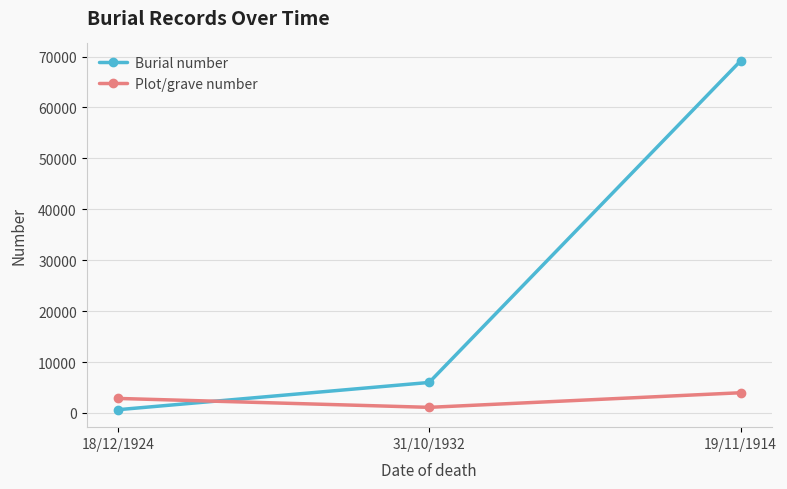

What is the label of the 1st point from the left?

18/12/1924